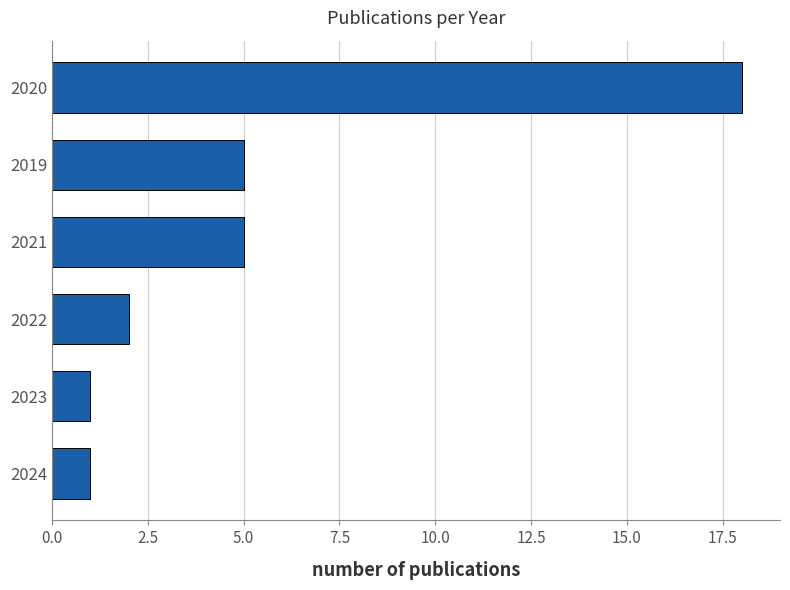

What is the approximate value at 2019?

5